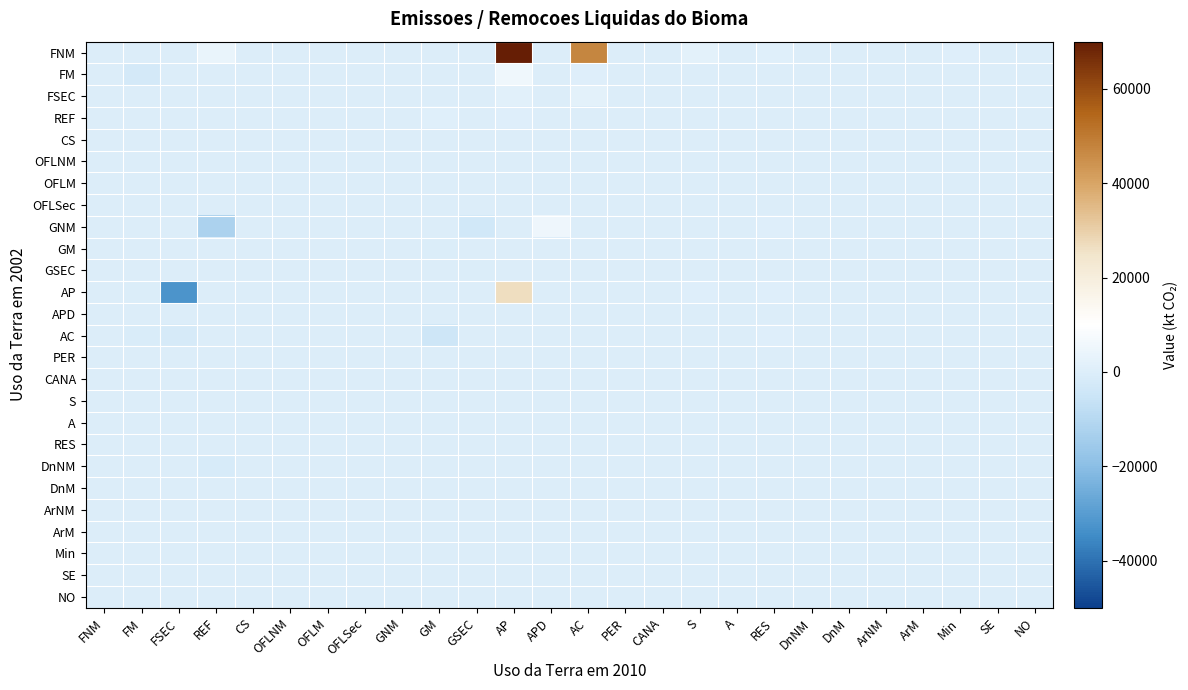

Reading left to right, list all the values displayed in this chart.

FNM: FNM=0.0	FM=-1.5	FSEC=8.1	REF=3834.1	CS=0.0	OFLNM=0.0	OFLM=0.0	OFLSec=0.0	GNM=0.0	GM=0.0	GSEC=0.0	AP=69735.6	APD=0.0	AC=47201.6	PER=0.0	CANA=0.0	S=1779.2	A=0.0	RES=857.5	DnNM=0.0	DnM=0.0	ArNM=0.0	ArM=0.0	Min=210.9	SE=19.0	NO=0.0
FM: FNM=0.0	FM=-2464.0	FSEC=5.2	REF=33.7	CS=0.0	OFLNM=0.0	OFLM=0.0	OFLSec=0.0	GNM=0.0	GM=0.0	GSEC=0.0	AP=5481.9	APD=0.0	AC=331.1	PER=0.0	CANA=0.0	S=0.0	A=0.0	RES=10.0	DnNM=0.0	DnM=0.0	ArNM=0.0	ArM=0.0	Min=0.0	SE=0.0	NO=0.0
FSEC: FNM=0.0	FM=0.0	FSEC=0.0	REF=-230.8	CS=0.0	OFLNM=0.0	OFLM=0.0	OFLSec=0.0	GNM=0.0	GM=0.0	GSEC=0.0	AP=1389.3	APD=0.0	AC=1589.3	PER=0.0	CANA=0.0	S=6.9	A=0.0	RES=18.4	DnNM=0.0	DnM=0.0	ArNM=0.0	ArM=0.0	Min=0.0	SE=0.0	NO=0.0
REF: FNM=0.0	FM=0.0	FSEC=46.9	REF=0.0	CS=0.0	OFLNM=0.0	OFLM=0.0	OFLSec=0.0	GNM=20.5	GM=917.4	GSEC=0.0	AP=258.2	APD=0.0	AC=0.0	PER=0.0	CANA=0.0	S=44.6	A=0.0	RES=49.1	DnNM=0.0	DnM=0.0	ArNM=0.0	ArM=0.0	Min=21.3	SE=12.4	NO=0.0
CS: FNM=0.0	FM=0.0	FSEC=0.0	REF=0.0	CS=0.0	OFLNM=0.0	OFLM=0.0	OFLSec=0.0	GNM=0.0	GM=0.0	GSEC=0.0	AP=0.0	APD=0.0	AC=0.0	PER=0.0	CANA=0.0	S=0.0	A=0.0	RES=0.0	DnNM=0.0	DnM=0.0	ArNM=0.0	ArM=0.0	Min=0.0	SE=0.0	NO=0.0
OFLNM: FNM=0.0	FM=0.0	FSEC=0.0	REF=0.0	CS=0.0	OFLNM=0.0	OFLM=0.0	OFLSec=0.0	GNM=154.7	GM=0.0	GSEC=43.5	AP=0.0	APD=0.0	AC=0.0	PER=0.0	CANA=0.0	S=0.0	A=0.0	RES=5.7	DnNM=0.0	DnM=0.0	ArNM=0.0	ArM=0.0	Min=0.0	SE=0.0	NO=0.0
OFLM: FNM=0.0	FM=0.0	FSEC=0.0	REF=0.0	CS=0.0	OFLNM=0.0	OFLM=0.0	OFLSec=0.0	GNM=0.0	GM=0.0	GSEC=0.0	AP=0.0	APD=0.0	AC=0.0	PER=0.0	CANA=0.0	S=0.0	A=0.0	RES=0.0	DnNM=0.0	DnM=0.0	ArNM=0.0	ArM=0.0	Min=0.0	SE=0.0	NO=0.0
OFLSec: FNM=0.0	FM=0.0	FSEC=0.0	REF=0.0	CS=0.0	OFLNM=0.0	OFLM=0.0	OFLSec=0.0	GNM=0.0	GM=0.0	GSEC=0.0	AP=0.0	APD=0.0	AC=0.0	PER=0.0	CANA=0.0	S=0.0	A=0.0	RES=0.0	DnNM=0.0	DnM=0.0	ArNM=0.0	ArM=0.0	Min=0.0	SE=0.0	NO=0.0
GNM: FNM=0.0	FM=0.0	FSEC=0.0	REF=-12151.0	CS=0.0	OFLNM=0.0	OFLM=0.0	OFLSec=0.0	GNM=0.0	GM=-1.9	GSEC=-3468.2	AP=0.0	APD=4958.0	AC=0.0	PER=0.0	CANA=0.0	S=13.9	A=0.0	RES=174.9	DnNM=0.0	DnM=0.0	ArNM=0.0	ArM=0.0	Min=7.4	SE=0.2	NO=0.0
GM: FNM=0.0	FM=0.0	FSEC=0.0	REF=-0.9	CS=0.0	OFLNM=0.0	OFLM=0.0	OFLSec=0.0	GNM=0.0	GM=-591.0	GSEC=0.0	AP=-73.3	APD=0.0	AC=23.8	PER=0.0	CANA=0.0	S=0.0	A=0.0	RES=5.4	DnNM=0.0	DnM=0.0	ArNM=0.0	ArM=0.0	Min=0.0	SE=0.0	NO=0.0
GSEC: FNM=0.0	FM=0.0	FSEC=0.0	REF=-199.9	CS=0.0	OFLNM=0.0	OFLM=0.0	OFLSec=0.0	GNM=0.0	GM=0.0	GSEC=-667.7	AP=0.0	APD=122.5	AC=0.0	PER=0.0	CANA=0.0	S=2.6	A=0.0	RES=6.9	DnNM=0.0	DnM=0.0	ArNM=0.0	ArM=0.0	Min=0.0	SE=0.0	NO=0.0
AP: FNM=0.0	FM=-481.4	FSEC=-32609.3	REF=0.0	CS=0.0	OFLNM=0.1	OFLM=0.0	OFLSec=0.0	GNM=96.5	GM=0.0	GSEC=0.0	AP=26751.4	APD=0.0	AC=0.0	PER=0.0	CANA=0.0	S=611.7	A=0.0	RES=484.5	DnNM=0.0	DnM=0.0	ArNM=0.0	ArM=0.0	Min=46.0	SE=8.7	NO=0.0
APD: FNM=0.0	FM=0.0	FSEC=0.0	REF=0.0	CS=0.0	OFLNM=0.0	OFLM=0.0	OFLSec=0.0	GNM=0.0	GM=0.0	GSEC=0.0	AP=0.0	APD=0.0	AC=0.0	PER=0.0	CANA=0.0	S=0.0	A=0.0	RES=0.0	DnNM=0.0	DnM=0.0	ArNM=0.0	ArM=0.0	Min=0.0	SE=0.0	NO=0.0
AC: FNM=0.0	FM=-1094.1	FSEC=-1856.6	REF=0.0	CS=0.0	OFLNM=-0.1	OFLM=0.0	OFLSec=0.0	GNM=-33.5	GM=-4443.5	GSEC=0.0	AP=0.0	APD=0.0	AC=0.0	PER=0.0	CANA=0.0	S=41.1	A=0.0	RES=240.8	DnNM=0.0	DnM=0.0	ArNM=0.0	ArM=0.0	Min=2.4	SE=1.3	NO=0.0
PER: FNM=0.0	FM=0.0	FSEC=0.0	REF=0.0	CS=0.0	OFLNM=0.0	OFLM=0.0	OFLSec=0.0	GNM=0.0	GM=0.0	GSEC=0.0	AP=0.0	APD=0.0	AC=0.0	PER=0.0	CANA=0.0	S=0.0	A=0.0	RES=0.0	DnNM=0.0	DnM=0.0	ArNM=0.0	ArM=0.0	Min=0.0	SE=0.0	NO=0.0
CANA: FNM=0.0	FM=0.0	FSEC=0.0	REF=0.0	CS=0.0	OFLNM=0.0	OFLM=0.0	OFLSec=0.0	GNM=0.0	GM=0.0	GSEC=0.0	AP=0.0	APD=0.0	AC=0.0	PER=0.0	CANA=0.0	S=0.0	A=0.0	RES=0.0	DnNM=0.0	DnM=0.0	ArNM=0.0	ArM=0.0	Min=0.0	SE=0.0	NO=0.0
S: FNM=0.0	FM=0.0	FSEC=0.0	REF=0.0	CS=0.0	OFLNM=0.0	OFLM=0.0	OFLSec=0.0	GNM=0.0	GM=0.0	GSEC=0.0	AP=0.0	APD=0.0	AC=0.0	PER=0.0	CANA=0.0	S=0.0	A=0.0	RES=0.0	DnNM=0.0	DnM=0.0	ArNM=0.0	ArM=0.0	Min=0.0	SE=0.0	NO=0.0
A: FNM=0.0	FM=0.0	FSEC=0.0	REF=0.0	CS=0.0	OFLNM=0.0	OFLM=0.0	OFLSec=0.0	GNM=0.0	GM=0.0	GSEC=0.0	AP=0.0	APD=0.0	AC=0.0	PER=0.0	CANA=0.0	S=0.0	A=0.0	RES=0.0	DnNM=0.0	DnM=0.0	ArNM=0.0	ArM=0.0	Min=0.0	SE=0.0	NO=0.0
RES: FNM=0.0	FM=0.0	FSEC=0.0	REF=0.0	CS=0.0	OFLNM=0.0	OFLM=0.0	OFLSec=0.0	GNM=0.0	GM=0.0	GSEC=0.0	AP=0.0	APD=0.0	AC=0.0	PER=0.0	CANA=0.0	S=0.0	A=0.0	RES=0.0	DnNM=0.0	DnM=0.0	ArNM=0.0	ArM=0.0	Min=0.0	SE=0.0	NO=0.0
DnNM: FNM=0.0	FM=0.0	FSEC=0.0	REF=-1334.6	CS=0.0	OFLNM=0.0	OFLM=0.0	OFLSec=0.0	GNM=0.0	GM=0.0	GSEC=-54.6	AP=0.0	APD=-0.1	AC=0.0	PER=0.0	CANA=0.0	S=0.0	A=0.0	RES=0.0	DnNM=0.0	DnM=0.0	ArNM=0.0	ArM=0.0	Min=0.0	SE=0.0	NO=0.0
DnM: FNM=0.0	FM=0.0	FSEC=0.0	REF=-15.0	CS=0.0	OFLNM=0.0	OFLM=0.0	OFLSec=0.0	GNM=0.0	GM=0.0	GSEC=-0.1	AP=0.0	APD=0.0	AC=0.0	PER=0.0	CANA=0.0	S=0.0	A=0.0	RES=0.0	DnNM=0.0	DnM=0.0	ArNM=0.0	ArM=0.0	Min=0.0	SE=0.0	NO=0.0
ArNM: FNM=0.0	FM=0.0	FSEC=0.0	REF=0.0	CS=0.0	OFLNM=0.0	OFLM=0.0	OFLSec=0.0	GNM=0.0	GM=0.0	GSEC=0.0	AP=0.0	APD=0.0	AC=0.0	PER=0.0	CANA=0.0	S=0.0	A=0.0	RES=0.0	DnNM=0.0	DnM=0.0	ArNM=0.0	ArM=0.0	Min=0.0	SE=0.0	NO=0.0
ArM: FNM=0.0	FM=0.0	FSEC=0.0	REF=0.0	CS=0.0	OFLNM=0.0	OFLM=0.0	OFLSec=0.0	GNM=0.0	GM=0.0	GSEC=0.0	AP=0.0	APD=0.0	AC=0.0	PER=0.0	CANA=0.0	S=0.0	A=0.0	RES=0.0	DnNM=0.0	DnM=0.0	ArNM=0.0	ArM=0.0	Min=0.0	SE=0.0	NO=0.0
Min: FNM=0.0	FM=0.0	FSEC=0.0	REF=-44.6	CS=0.0	OFLNM=0.0	OFLM=0.0	OFLSec=0.0	GNM=0.0	GM=-0.0	GSEC=-11.9	AP=0.0	APD=0.0	AC=0.0	PER=0.0	CANA=0.0	S=0.0	A=0.0	RES=0.0	DnNM=0.0	DnM=0.0	ArNM=0.0	ArM=0.0	Min=0.0	SE=0.0	NO=0.0
SE: FNM=0.0	FM=0.0	FSEC=0.0	REF=-4.3	CS=0.0	OFLNM=0.0	OFLM=0.0	OFLSec=0.0	GNM=0.0	GM=0.0	GSEC=0.0	AP=0.0	APD=-0.6	AC=0.0	PER=0.0	CANA=0.0	S=0.0	A=0.0	RES=0.0	DnNM=0.0	DnM=0.0	ArNM=0.0	ArM=0.0	Min=0.0	SE=0.0	NO=0.0
NO: FNM=0.0	FM=0.0	FSEC=0.0	REF=0.0	CS=0.0	OFLNM=0.0	OFLM=0.0	OFLSec=0.0	GNM=0.0	GM=0.0	GSEC=0.0	AP=0.0	APD=0.0	AC=0.0	PER=0.0	CANA=0.0	S=0.0	A=0.0	RES=0.0	DnNM=0.0	DnM=0.0	ArNM=0.0	ArM=0.0	Min=0.0	SE=0.0	NO=0.0